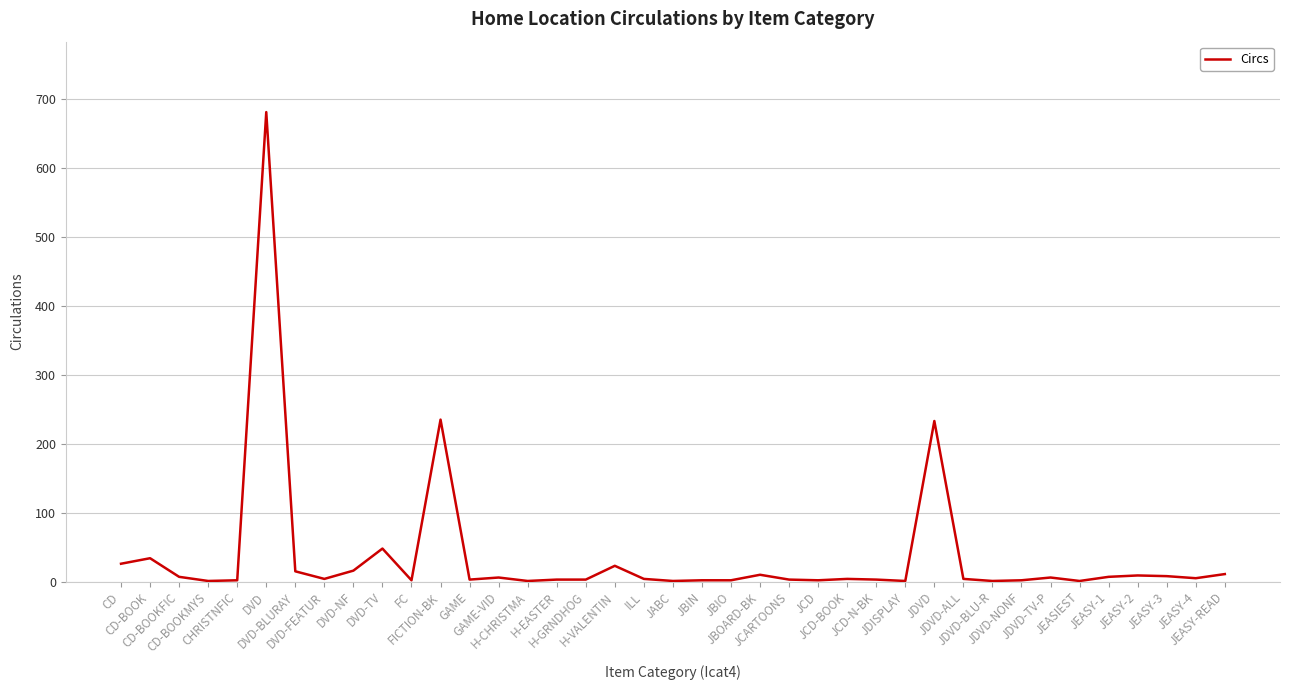

At which category does the chart reach its peak across all series?

DVD